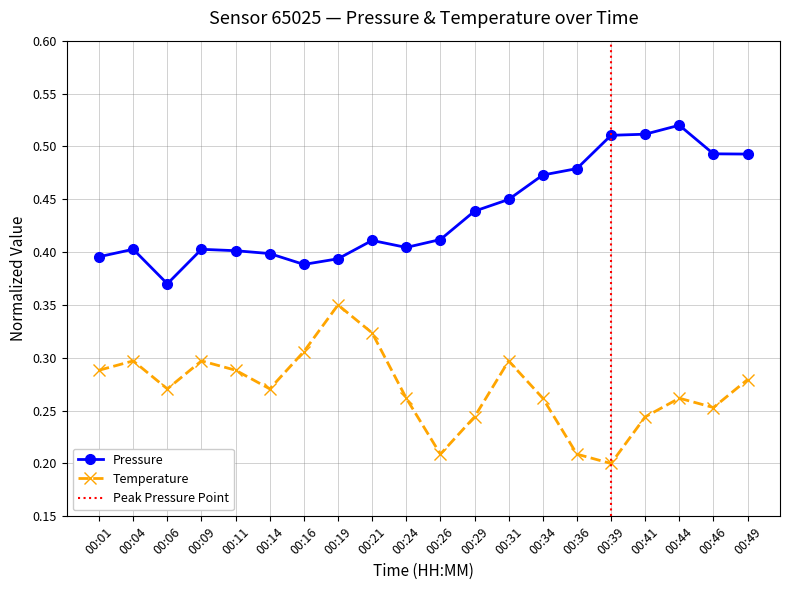

Does the chart have visible grid lines?

Yes